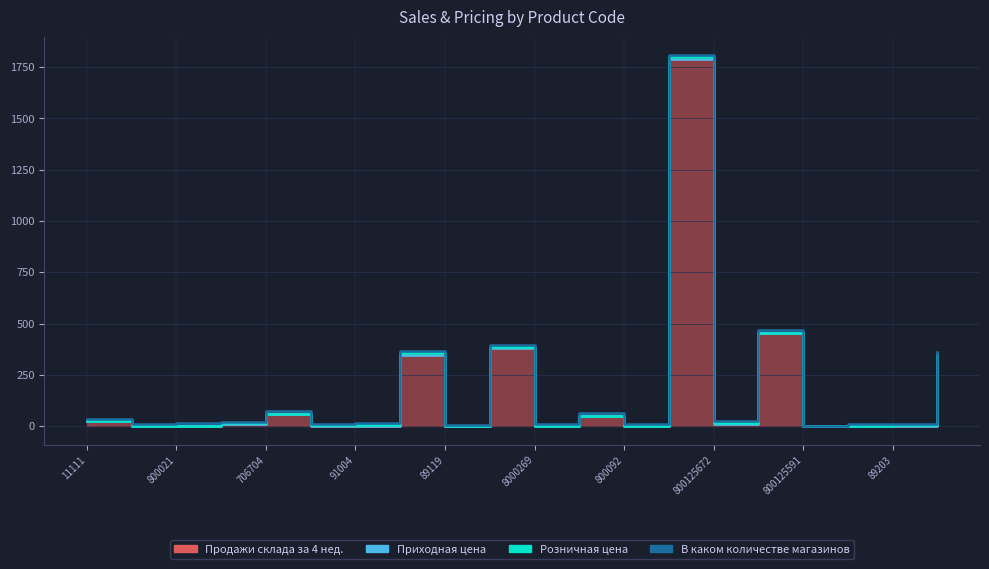

Does the chart display data point markers on the line(s)?

No